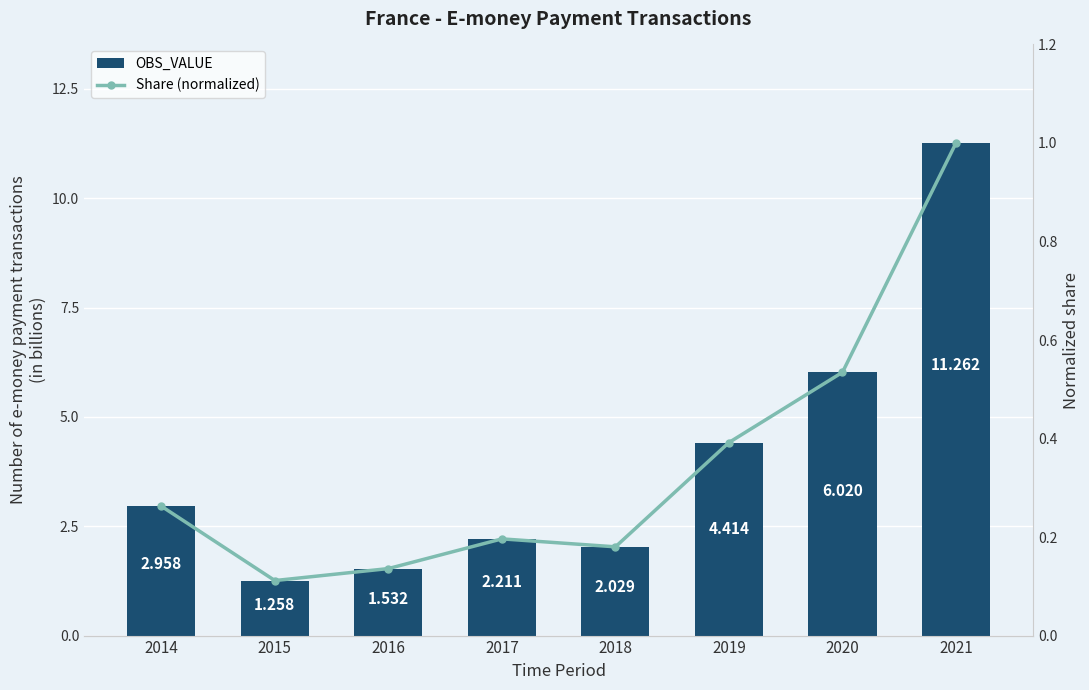

Between 2017 and 2015, which is larger?

2017